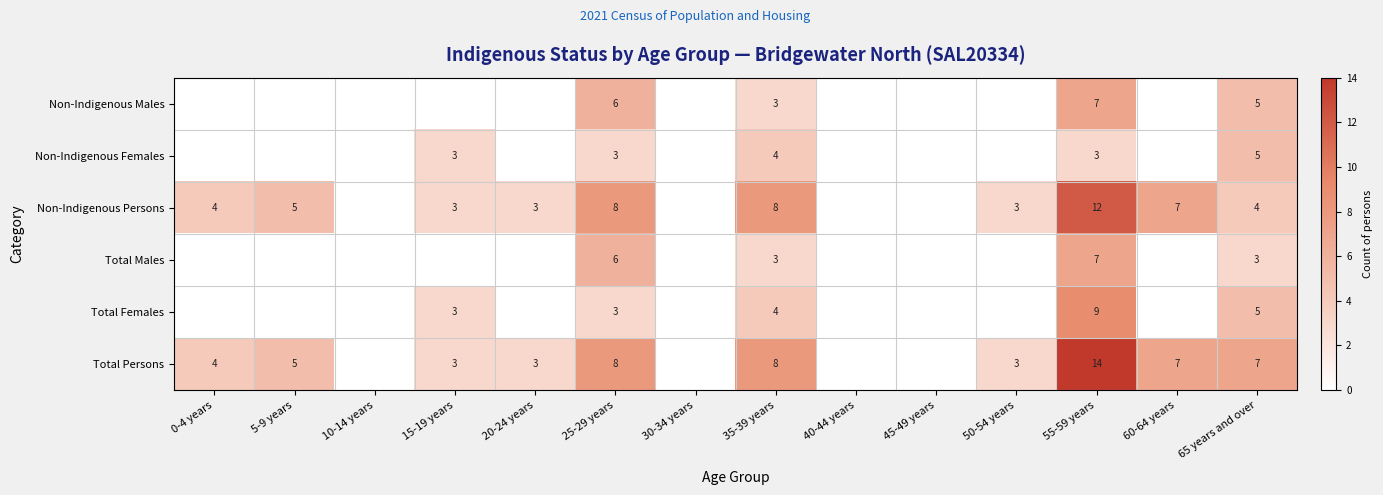

Is the value of Non-Indigenous Females at 35-39 years greater than the value of Non-Indigenous Males at 25-29 years?

No